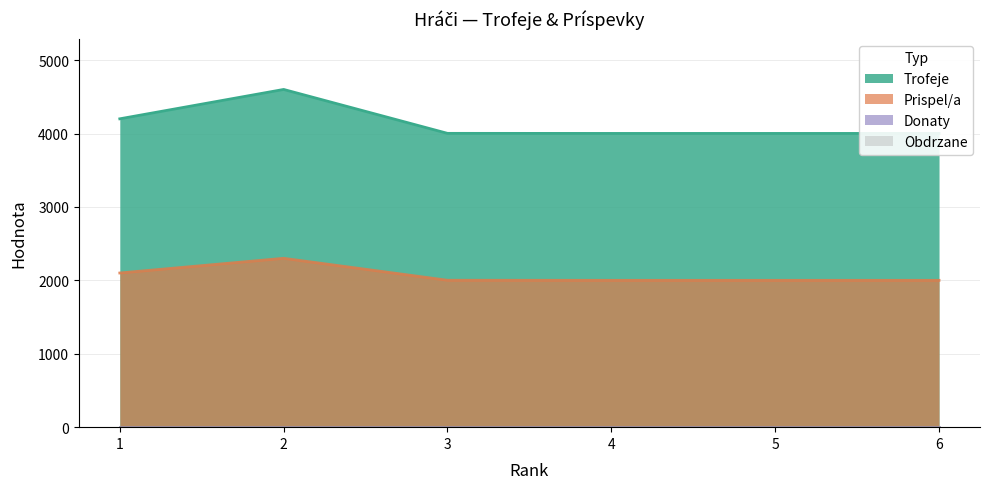

Is the value of Trofeje at 3 greater than the value of Prispel/a at 4?

Yes